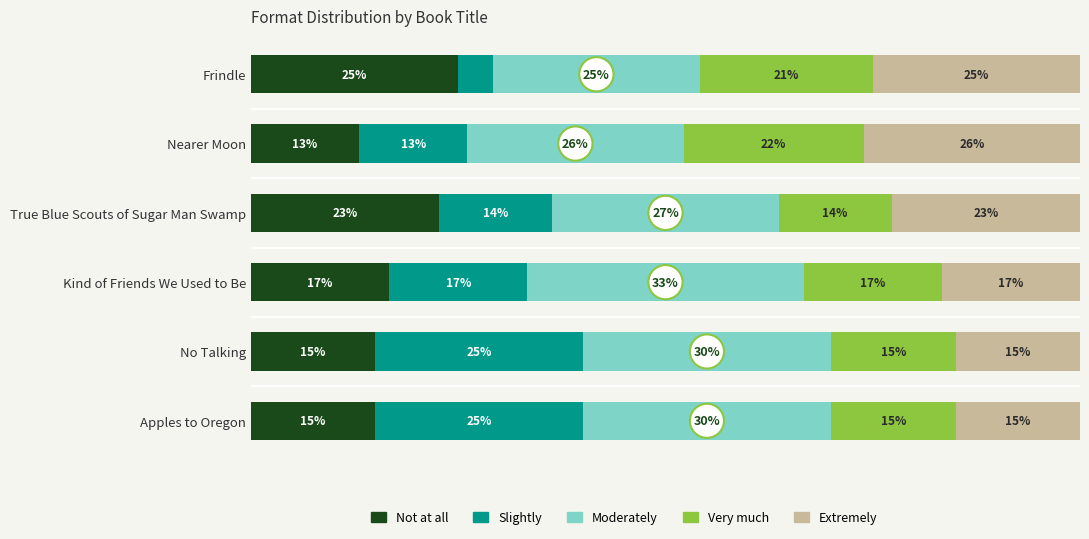

At which label does Not at all reach its minimum?

Nearer Moon